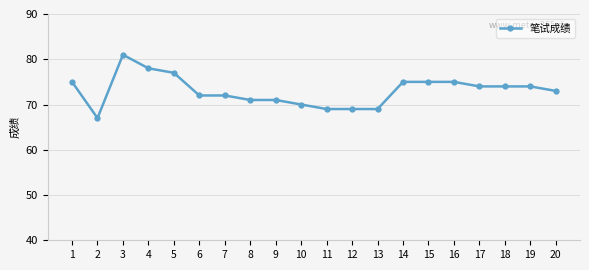

What is the value of the 15th point from the left?

75